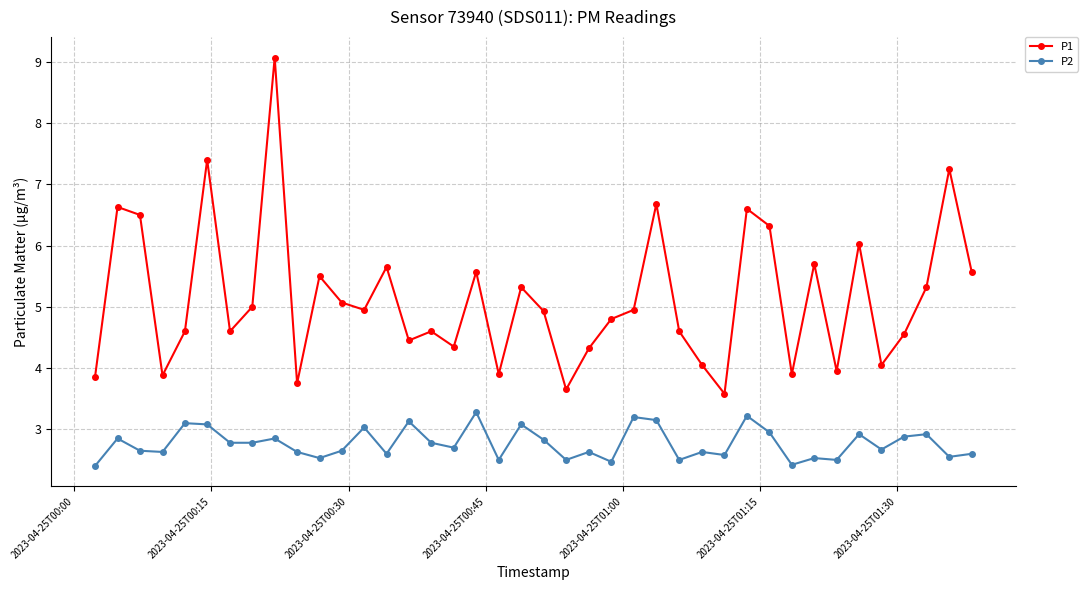

What is the maximum value for P1?

9.1